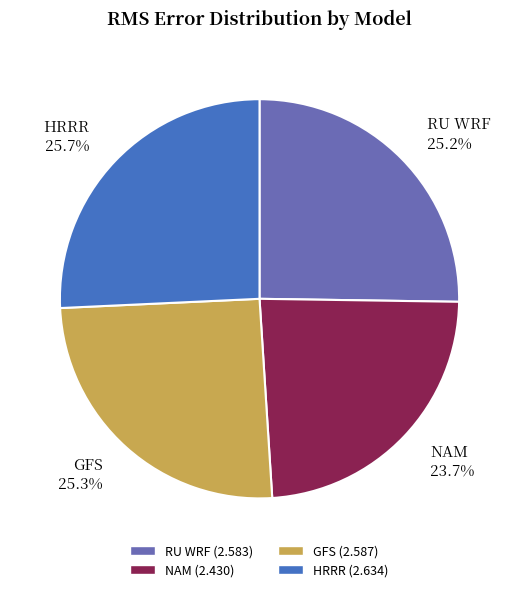

What is the smallest slice in the pie chart?

NAM